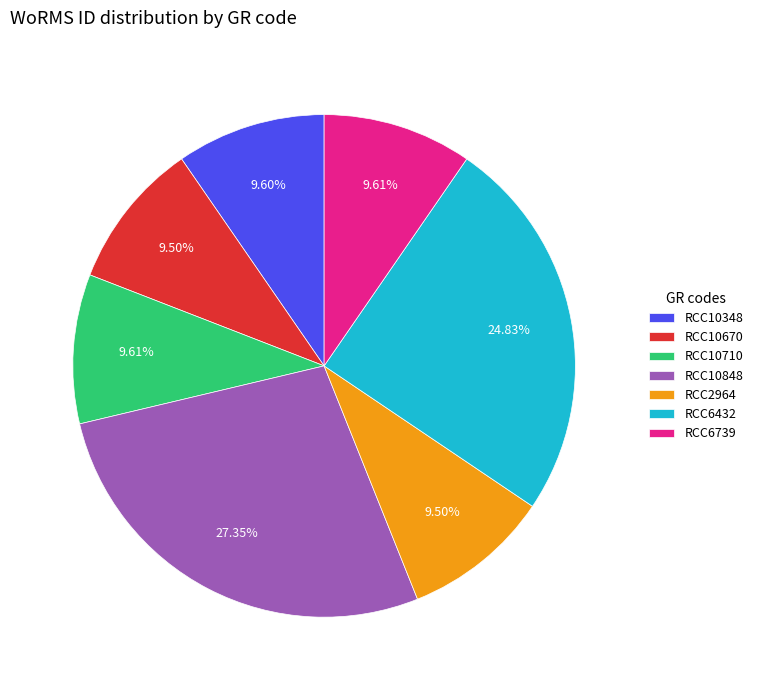

The RCC10710 slice represents 4% of the pie. True or false?

False